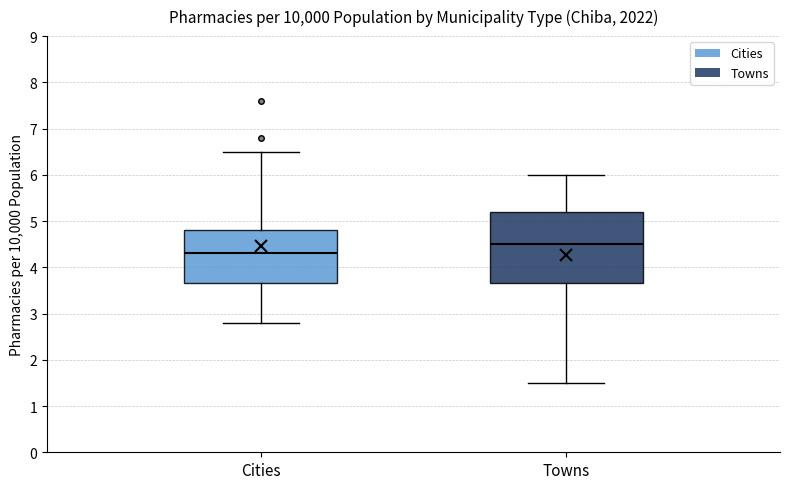

Where does the median line of the box for Towns sit on the y-axis? The values are not printed on the chart, so give them approximately, as read against the axis.

4.5